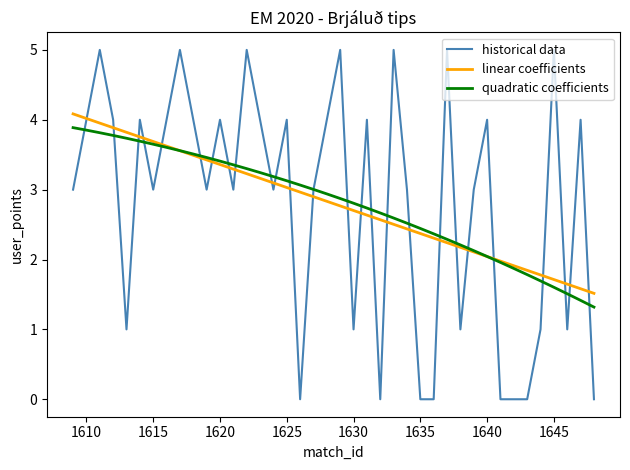

True or false: historical data has more than 1 points higher than both neighbors.

True